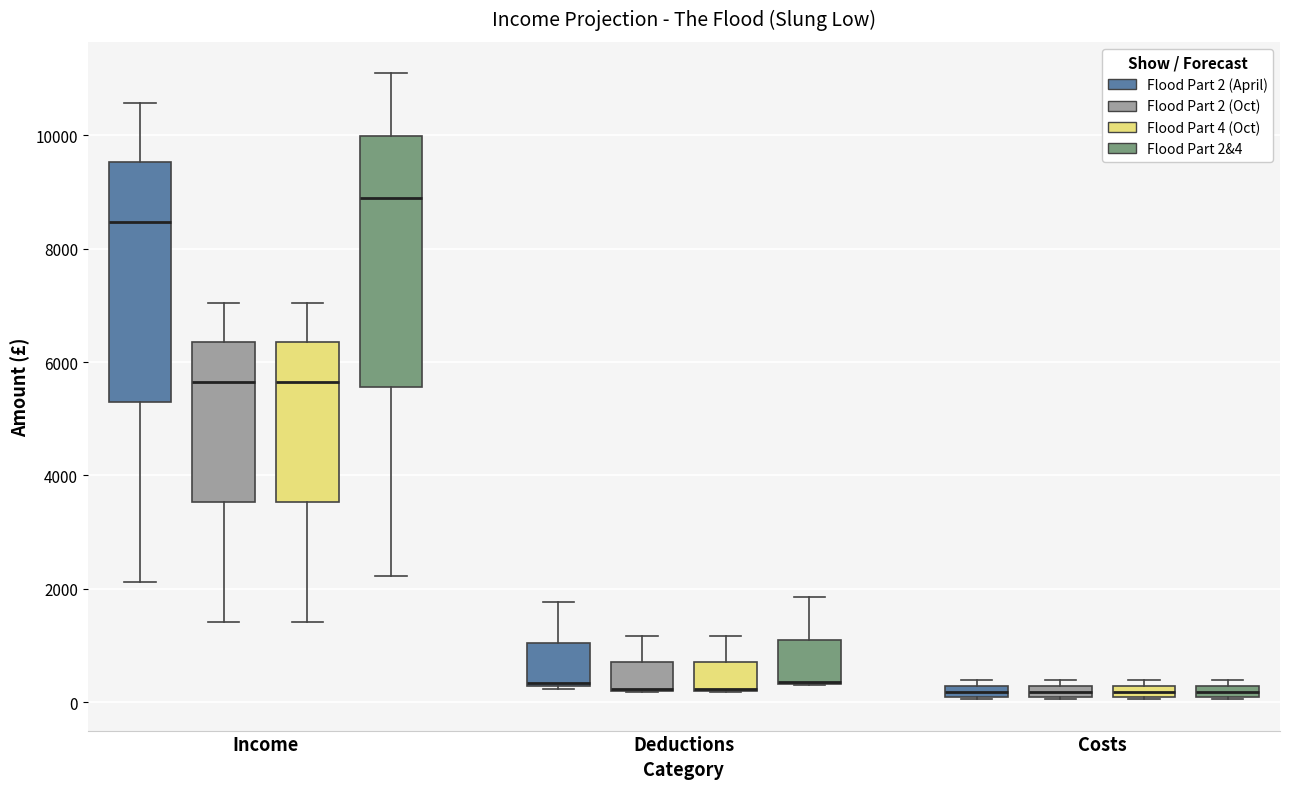

Where does the upper whisker of the box for Income (Flood Part 2 (April)) end on the y-axis? The values are not printed on the chart, so give them approximately, as read against the axis.

10600